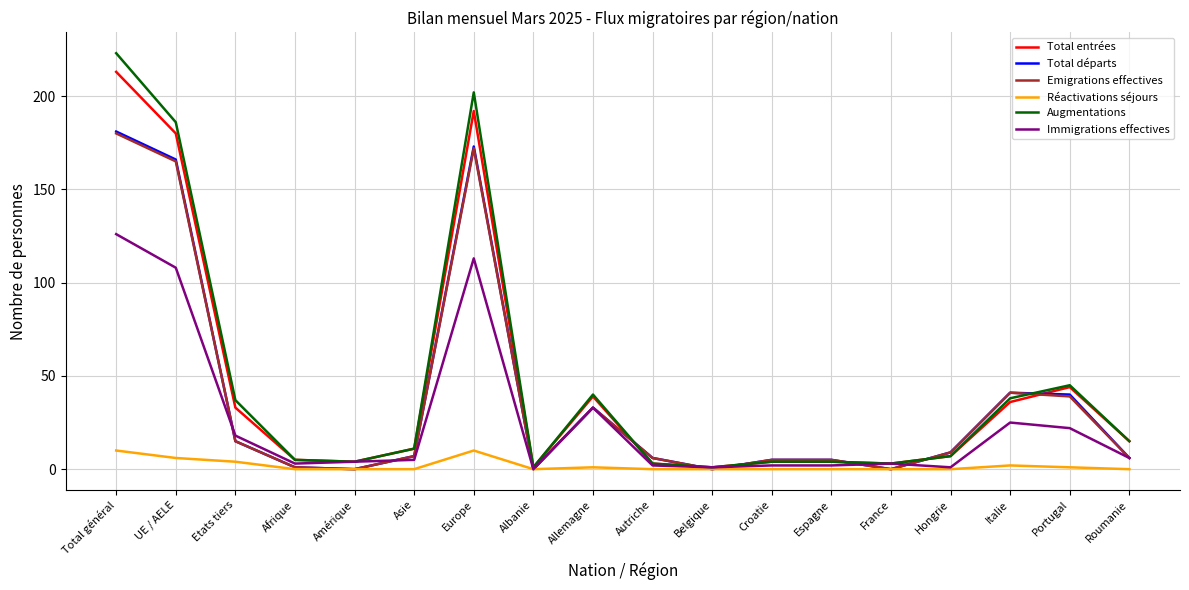

The Emigrations effectives series shows 92 at Europe. True or false?

False